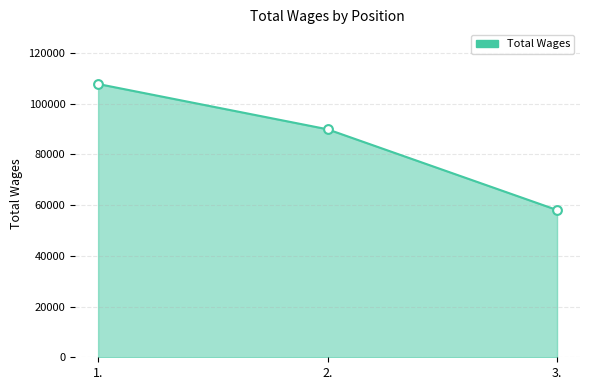

Between 1. and 2., which is larger?

1.